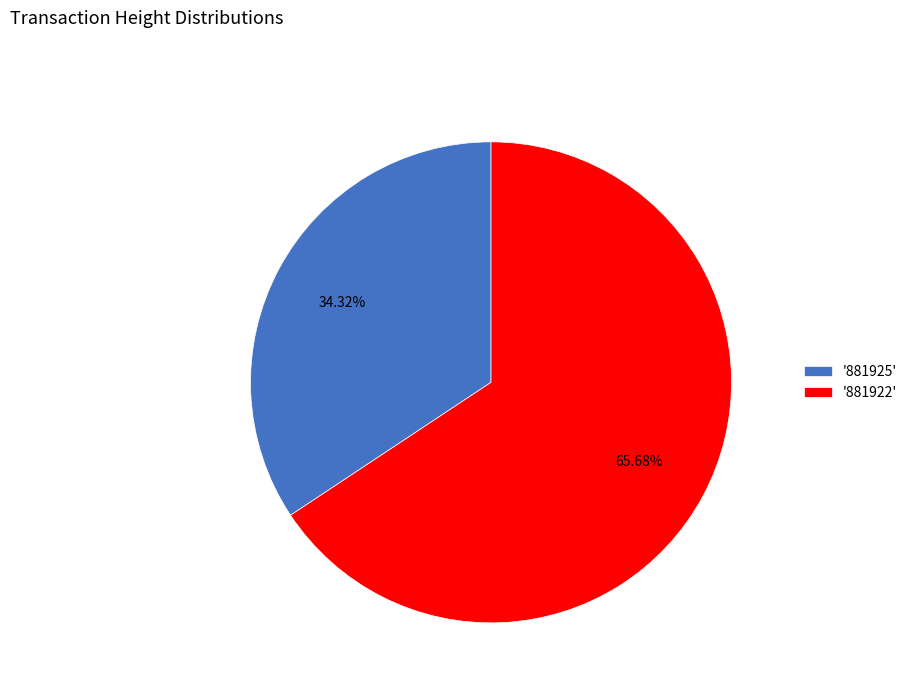

Which category accounts for the majority?

'881922'